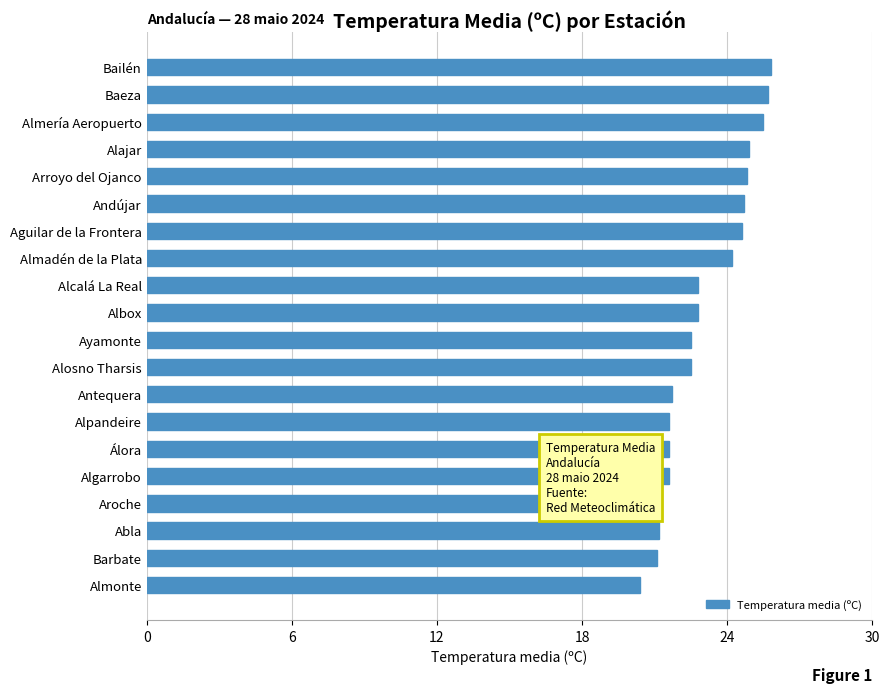

How many series are shown in this chart?

1